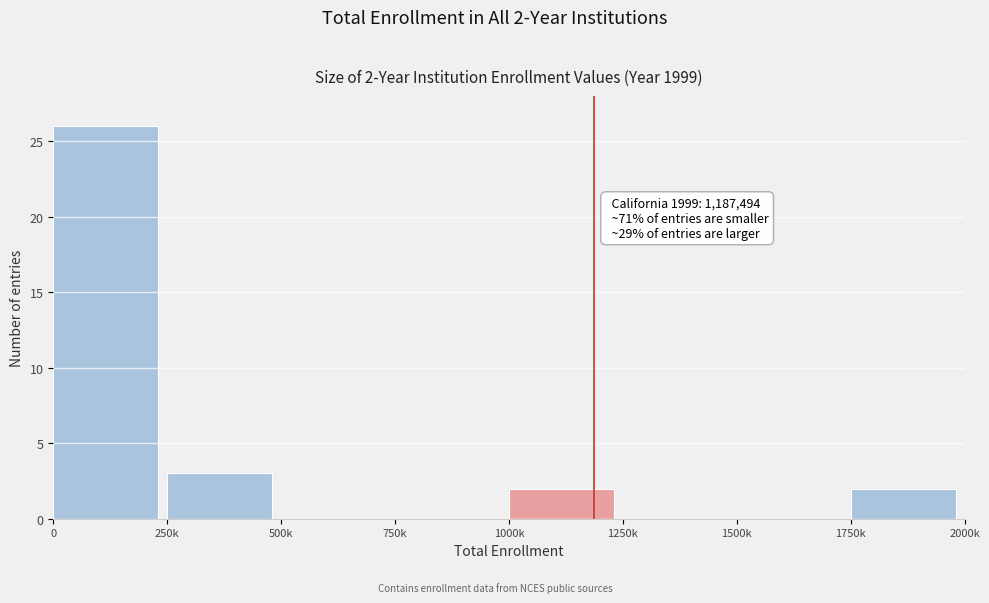

Reading left to right, list all the values displayed in this chart.

0=26	250k=3	500k=0	750k=0	1000k=2	1250k=0	1500k=0	1750k=2